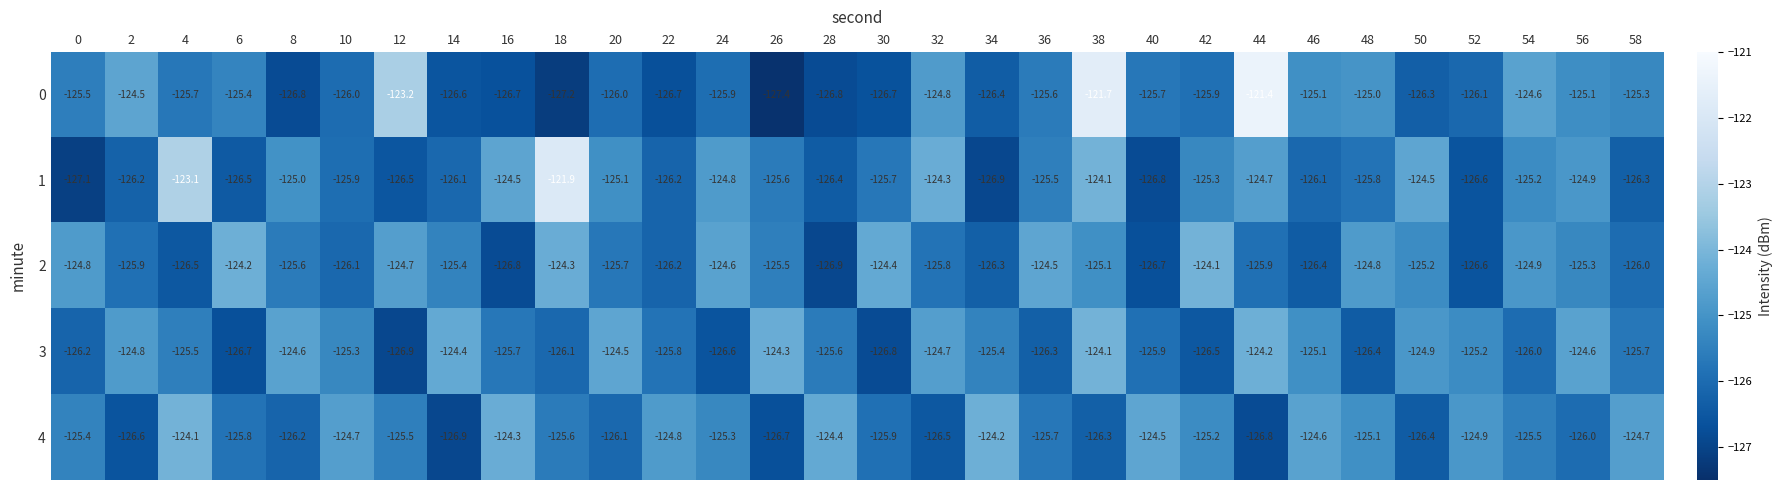

The 3 series shows -124.4 at 14. True or false?

True